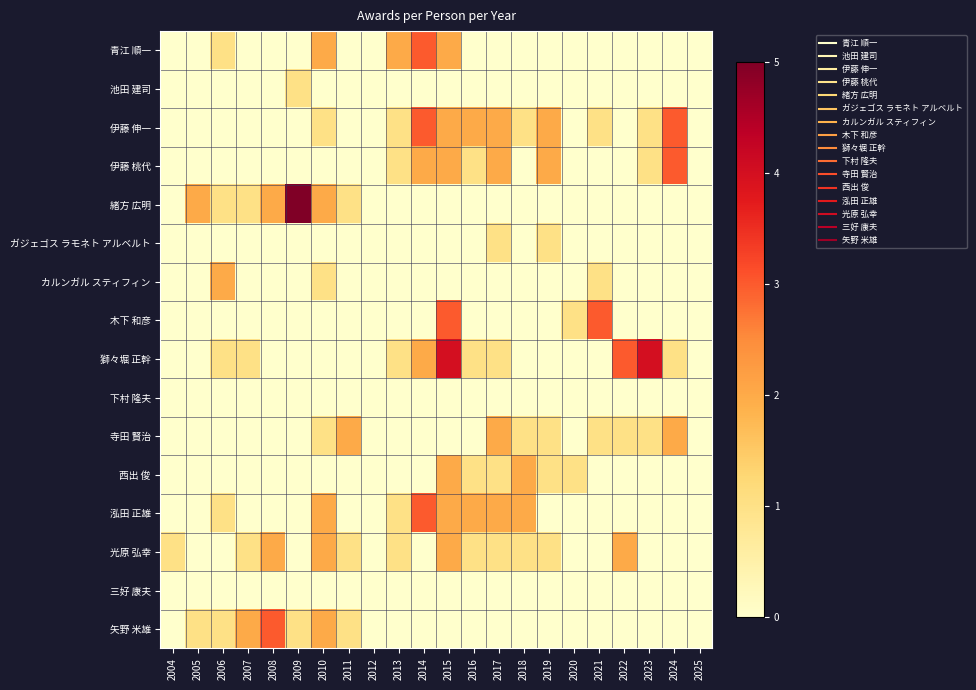

Which label corresponds to the largest value in the chart?

2009